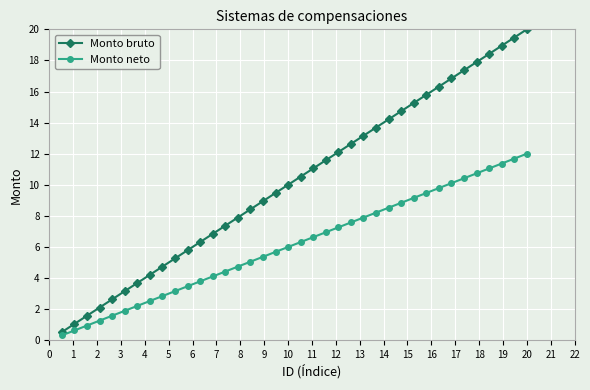

Count the number of categories in the chart.

38